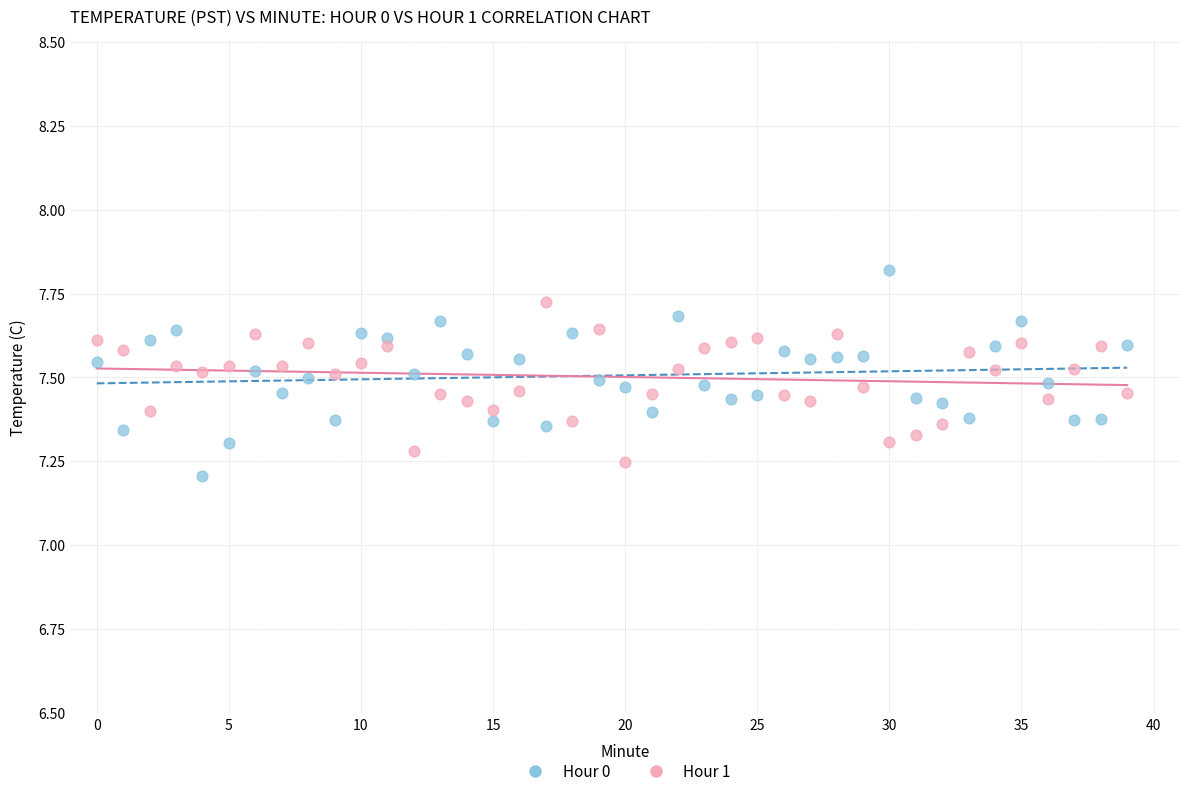

Across all data points, what is the range of Y values (max minus min)?

0.6